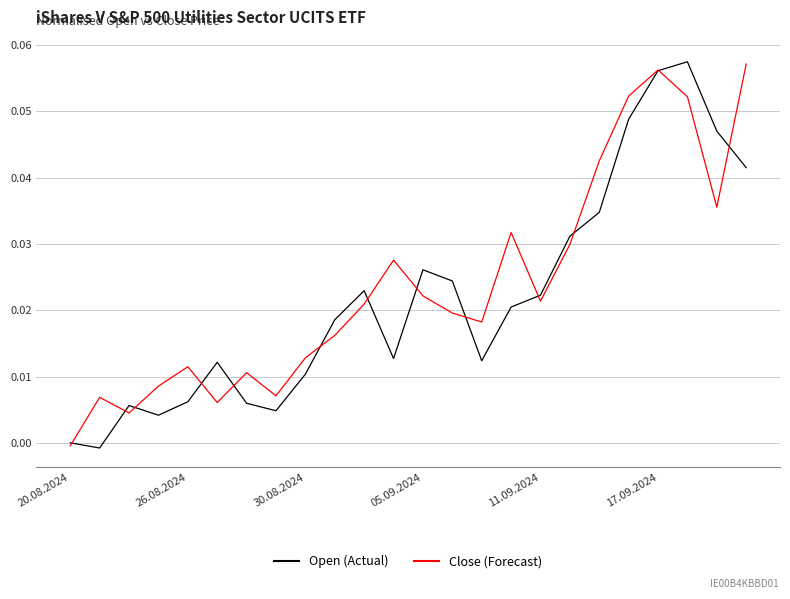

Does the chart display data point markers on the line(s)?

No